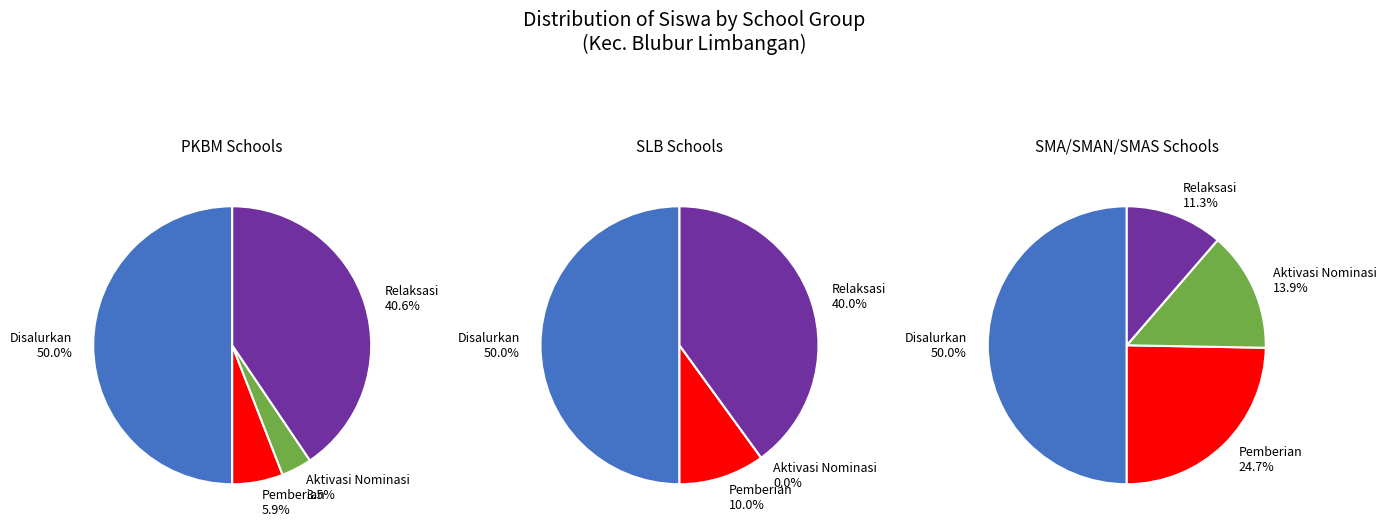

True or false: PKBM MUKTI accounts for 1% of the total.

False